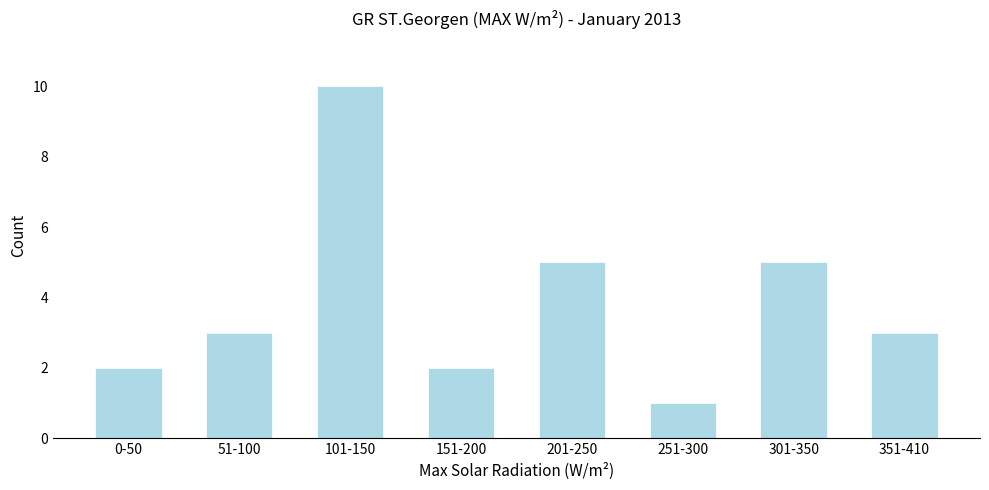

Reading left to right, list all the values displayed in this chart.

2	3	10	2	5	1	5	3